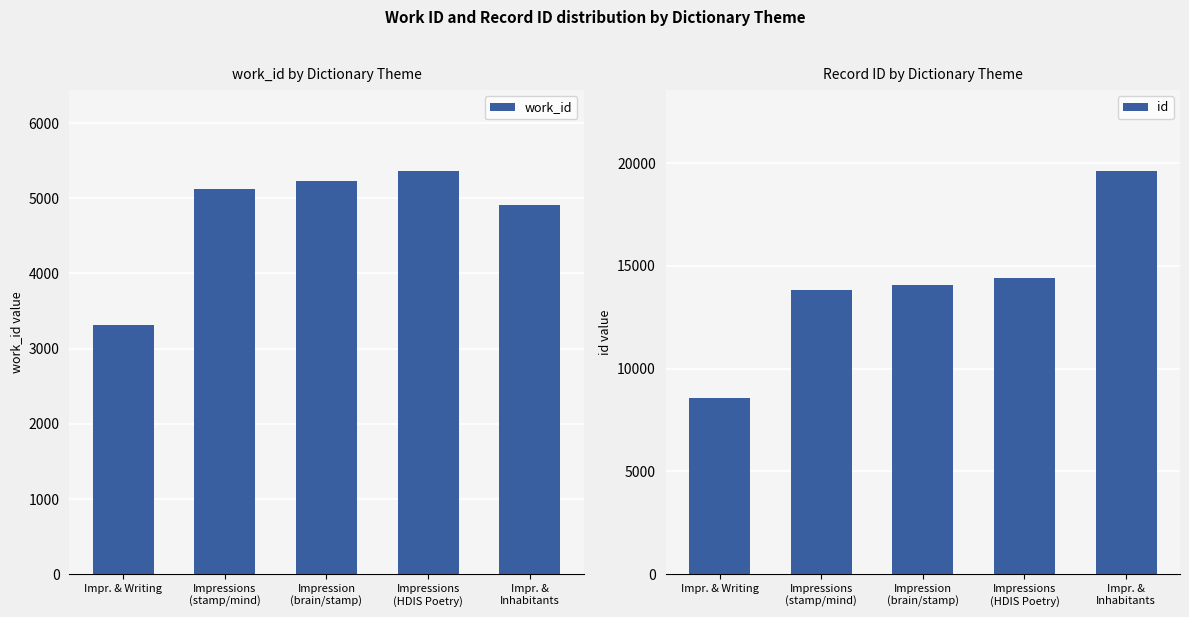

Is it true that work_id equals 3029 at Impression
(brain/stamp)?

False